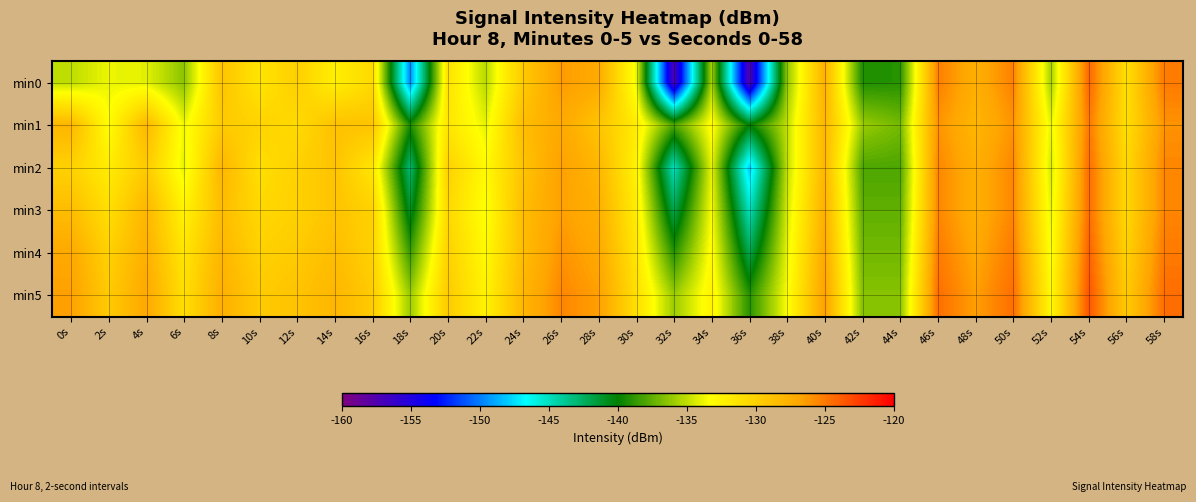

What is the smallest value displayed?

-157.4